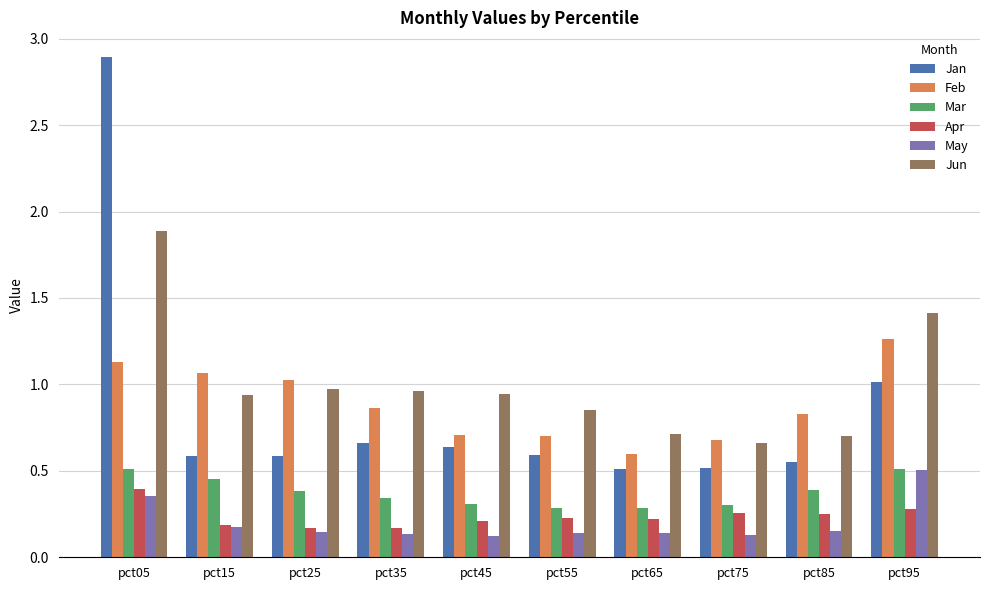

What are all the series names shown in the legend?

Jan, Feb, Mar, Apr, May, Jun